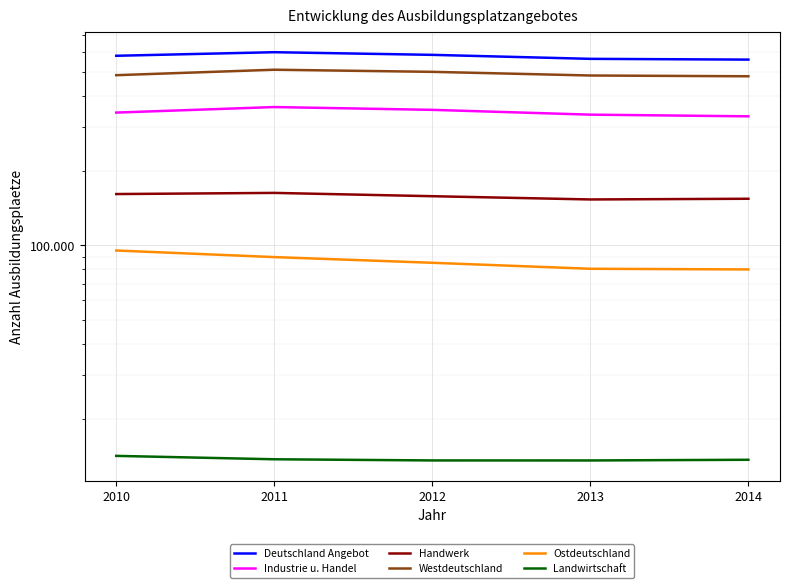

What is the lowest value of the Industrie u. Handel series?

330645